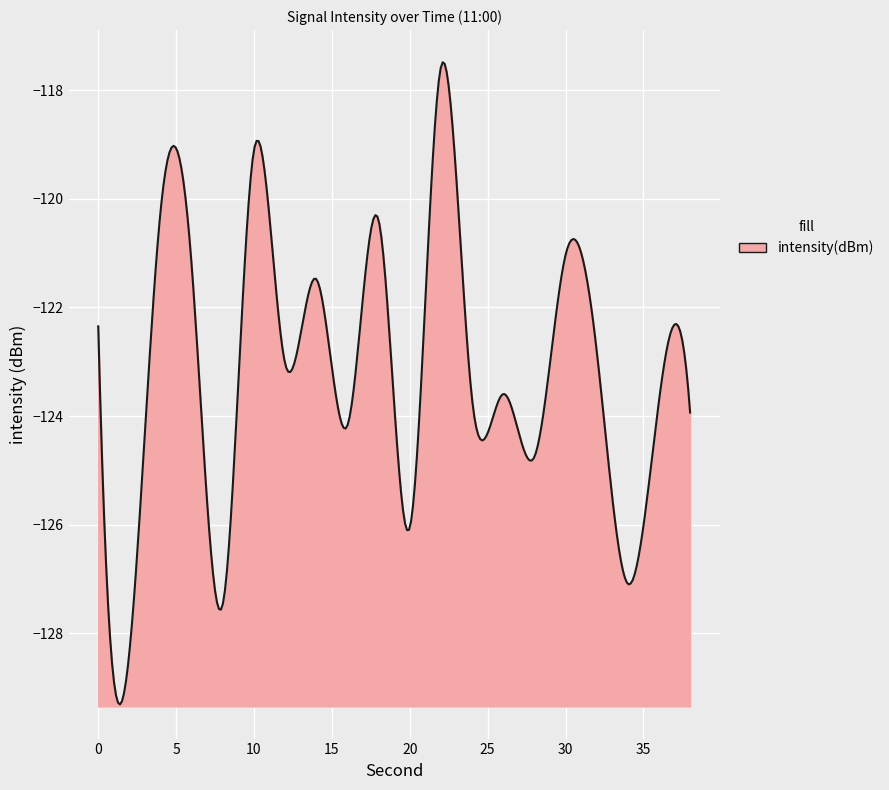

How many interior local peaks (higher than both neighbors) does the data have?

8